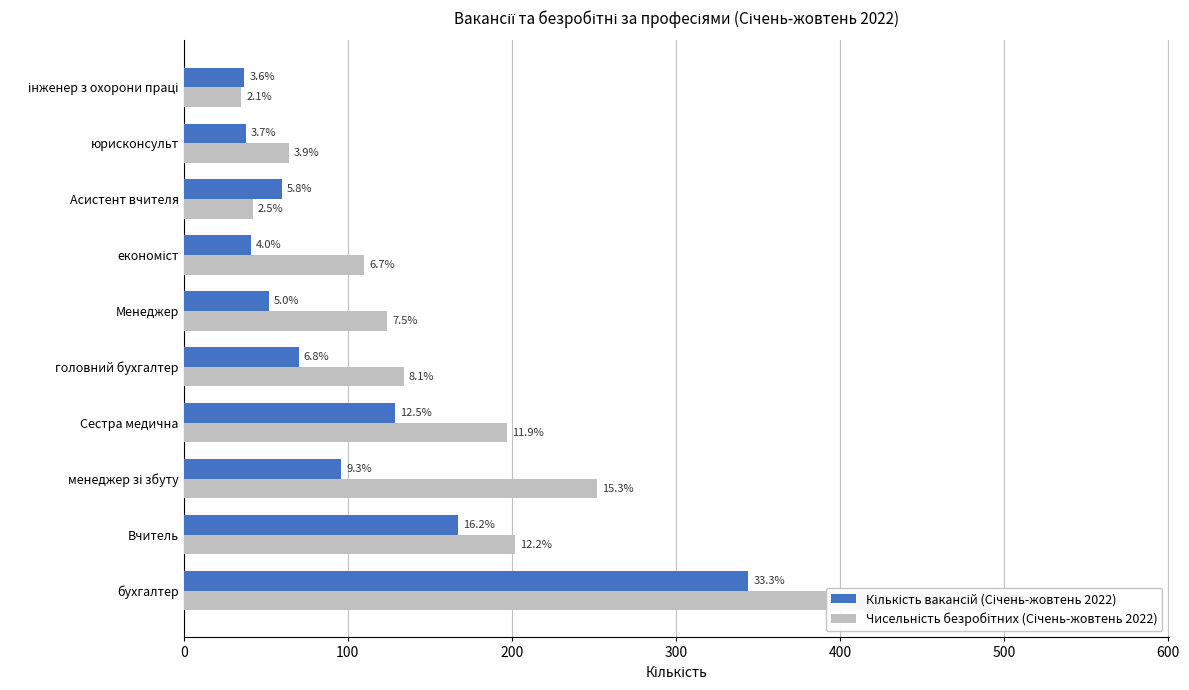

Reading right to left, extract all data points from this chart.

Кількість вакансій (Січень-жовтень 2022): 37	38	60	41	52	70	129	96	167	344
Чисельність безробітних (Січень-жовтень 2022): 35	64	42	110	124	134	197	252	202	492